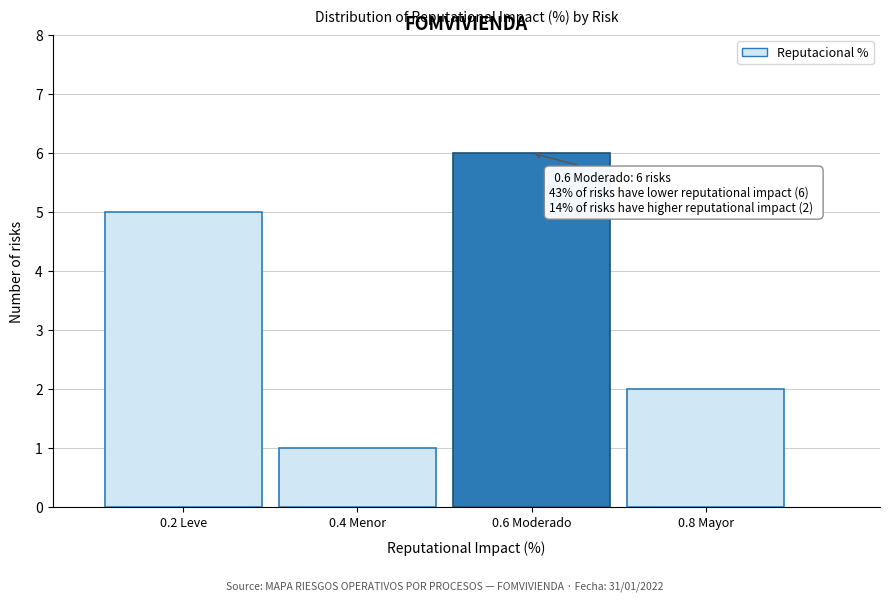

Reading left to right, what are all the values shown in this chart?

5	1	6	2